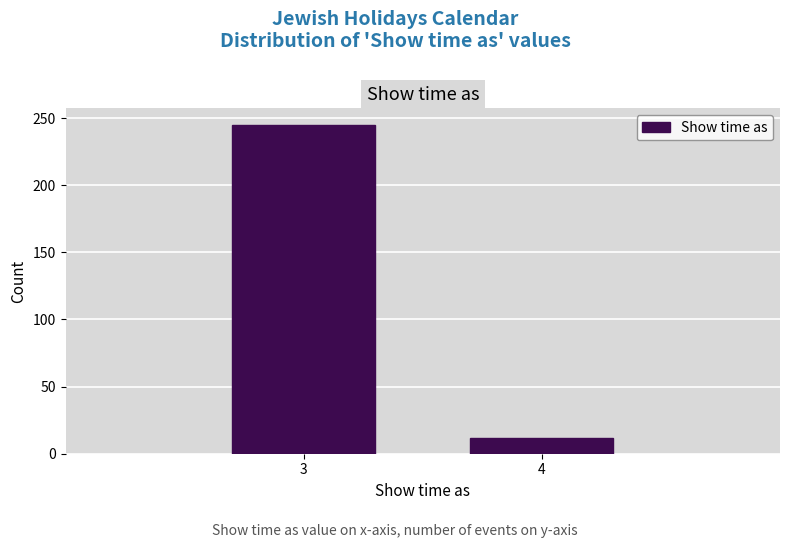

Reading left to right, extract all data points from this chart.

245	12